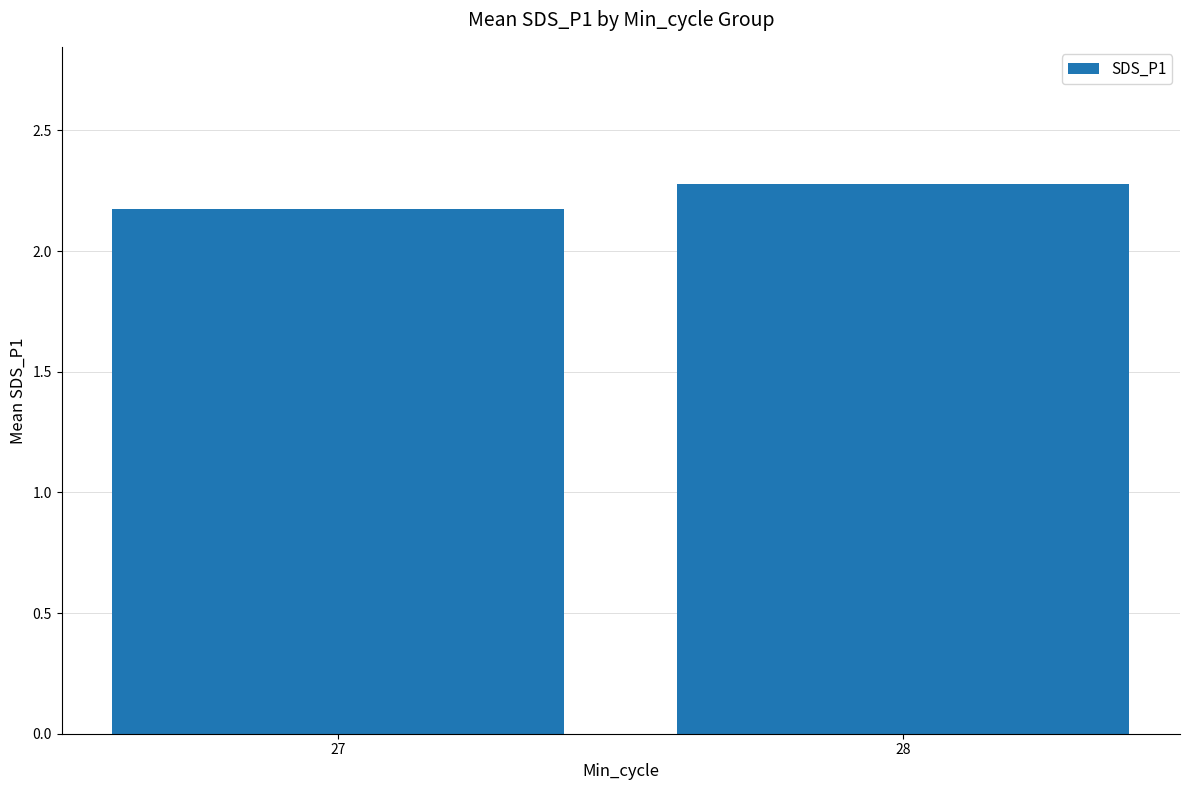

Count the number of categories in the chart.

2